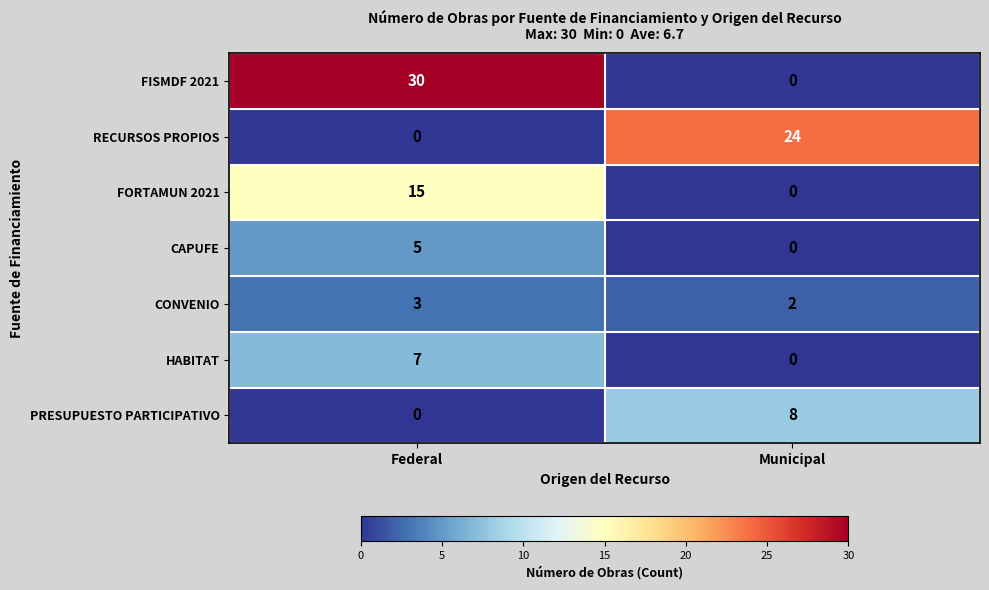

Reading right to left, extract all data points from this chart.

FISMDF 2021: Municipal=0	Federal=30
RECURSOS PROPIOS: Municipal=24	Federal=0
FORTAMUN 2021: Municipal=0	Federal=15
CAPUFE: Municipal=0	Federal=5
CONVENIO: Municipal=2	Federal=3
HABITAT: Municipal=0	Federal=7
PRESUPUESTO PARTICIPATIVO: Municipal=8	Federal=0